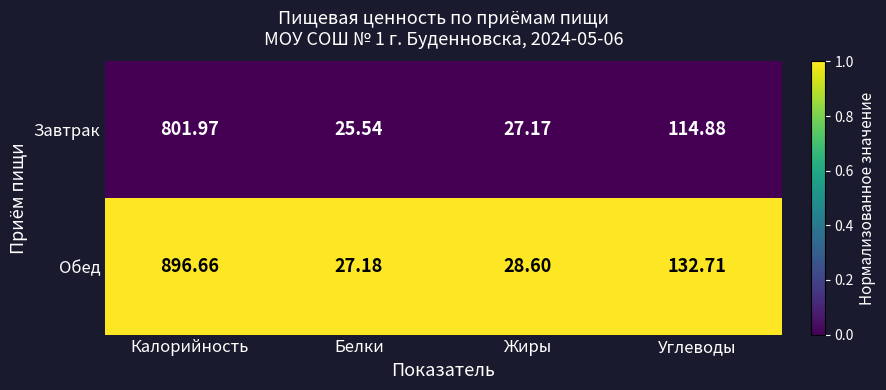

What is the total value across all series at Калорийность?

1698.6